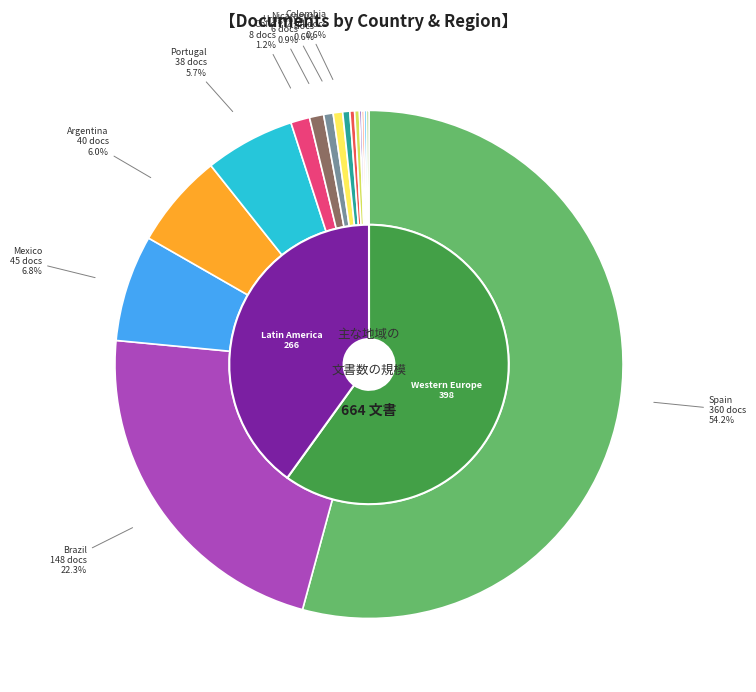

Count the number of slices in the pie.

16